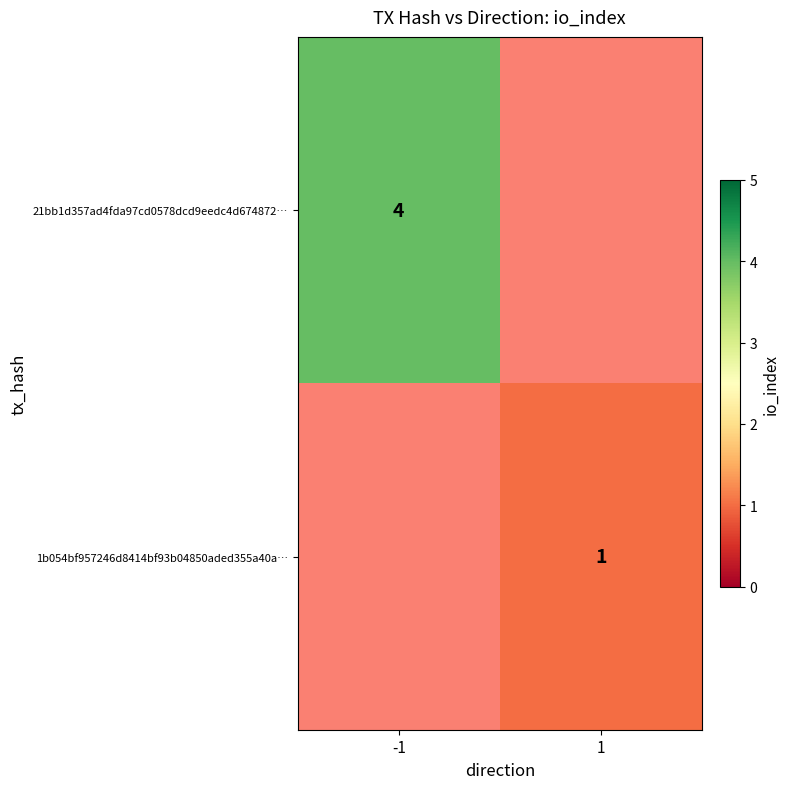

Is it true that 1b054bf957246d8414bf93b04850aded355a40a… equals 0.3 at 1?

False